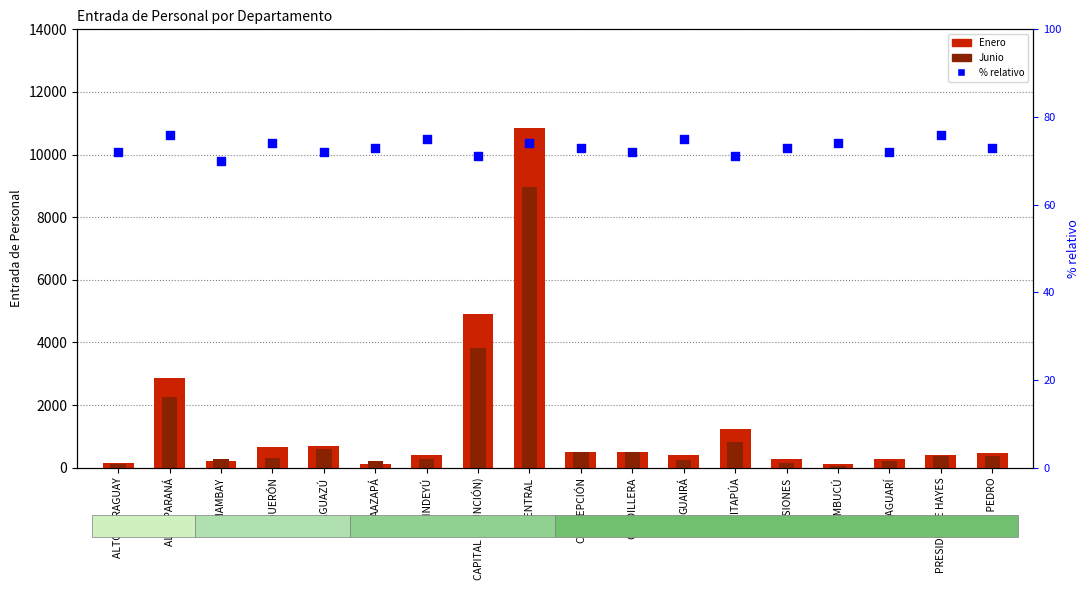

Which series contains the highest Y value?

Enero